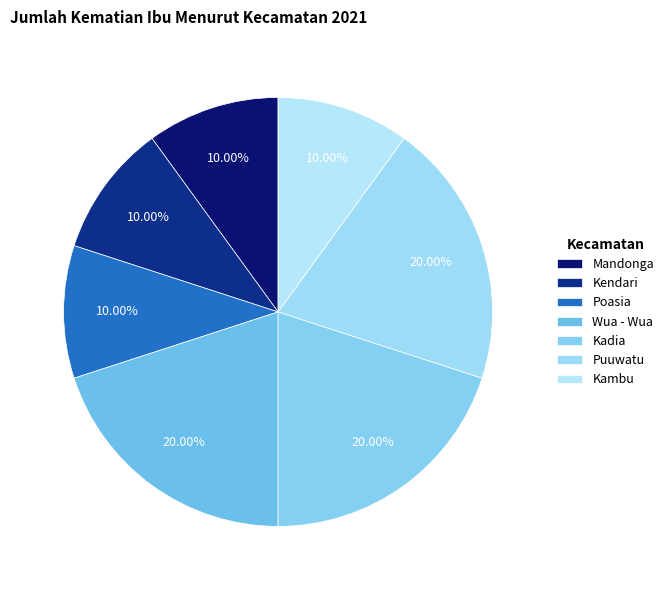

The Kambu slice represents 22% of the pie. True or false?

False